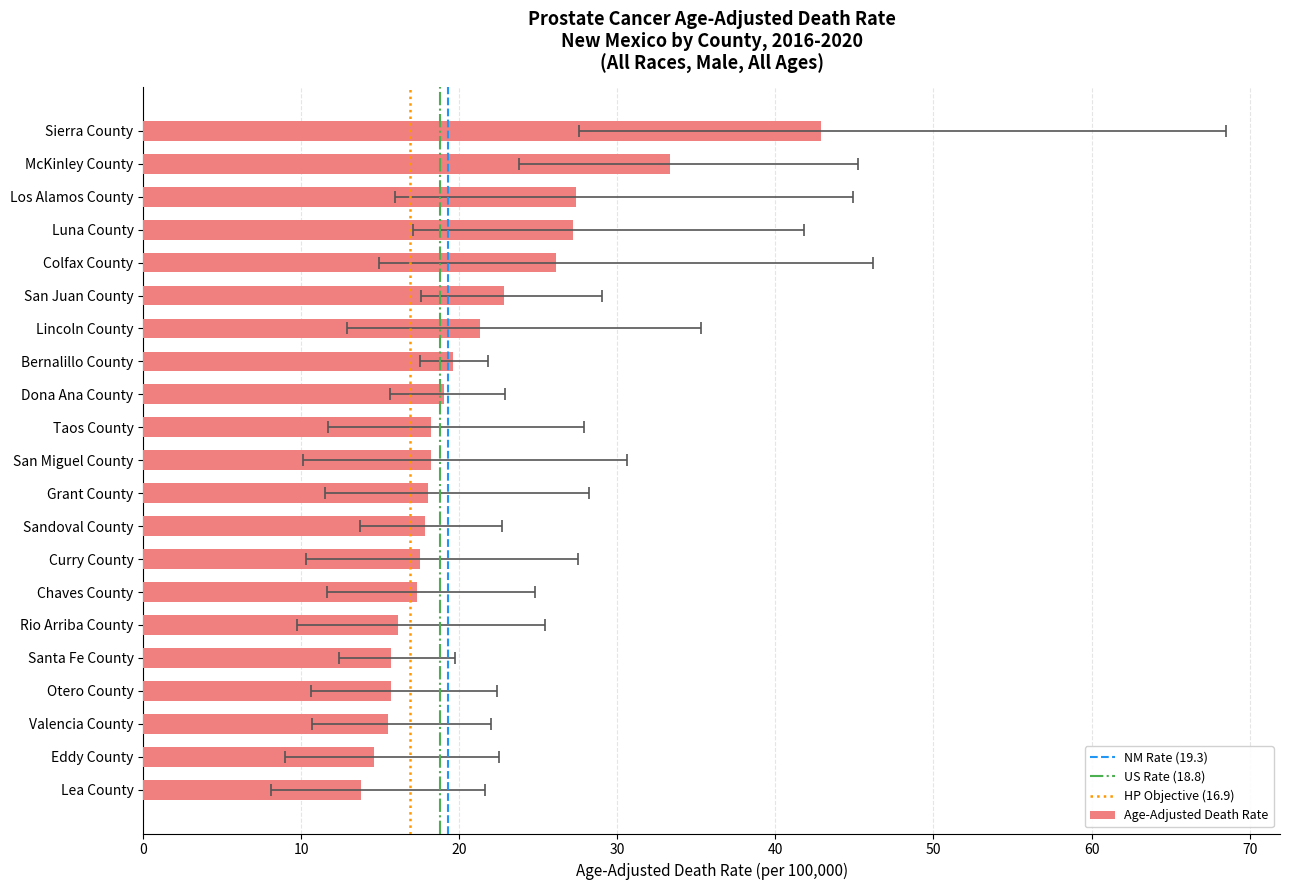

List the labels in order of Upper CI value, largest first.

Sierra County, Colfax County, McKinley County, Los Alamos County, Luna County, Lincoln County, San Miguel County, San Juan County, Grant County, Taos County, Curry County, Rio Arriba County, Chaves County, Dona Ana County, Sandoval County, Eddy County, Otero County, Valencia County, Bernalillo County, Lea County, Santa Fe County